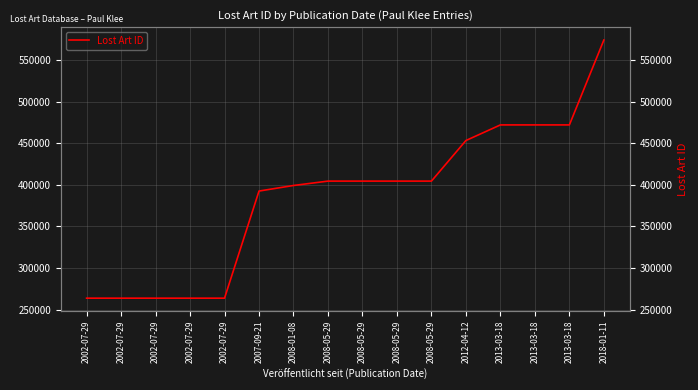

Rank the categories by value from lowest to highest.

2002-07-29, 2002-07-29, 2002-07-29, 2002-07-29, 2002-07-29, 2007-09-21, 2008-01-08, 2008-05-29, 2008-05-29, 2008-05-29, 2008-05-29, 2012-04-12, 2013-03-18, 2013-03-18, 2013-03-18, 2018-01-11